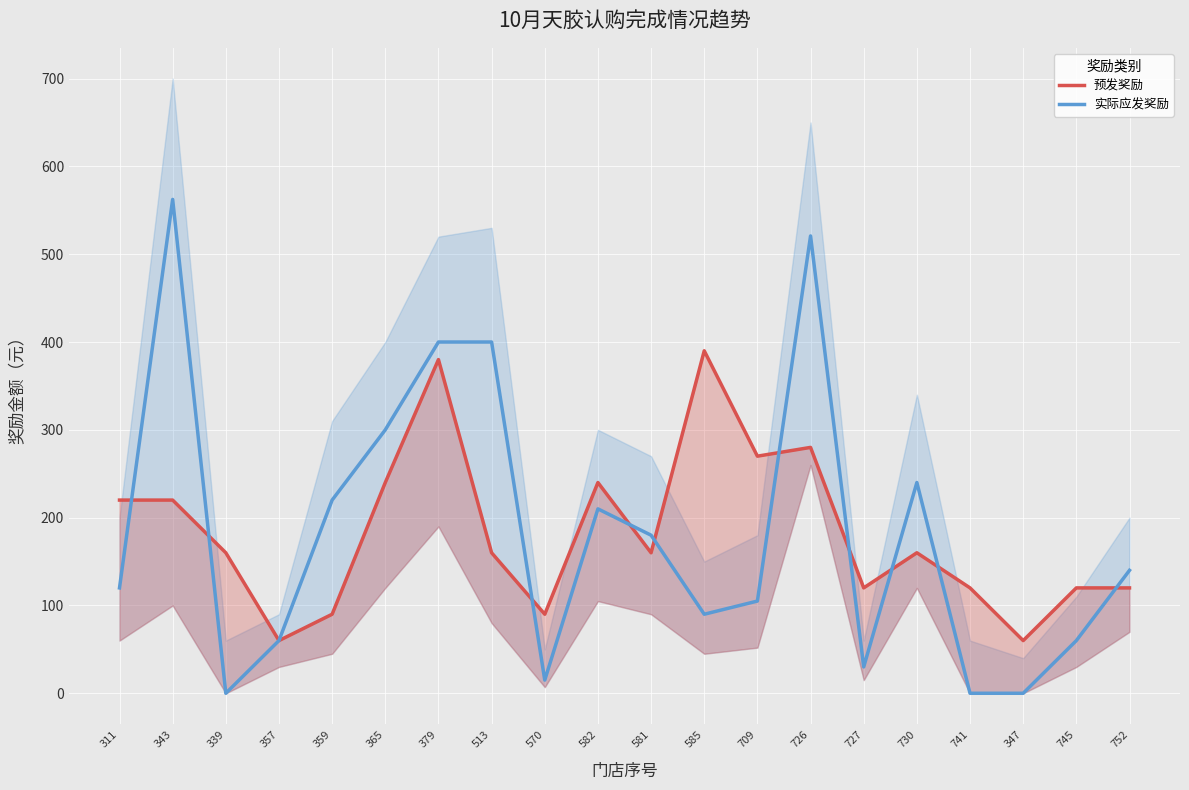

Which label corresponds to the largest value in the chart?

343